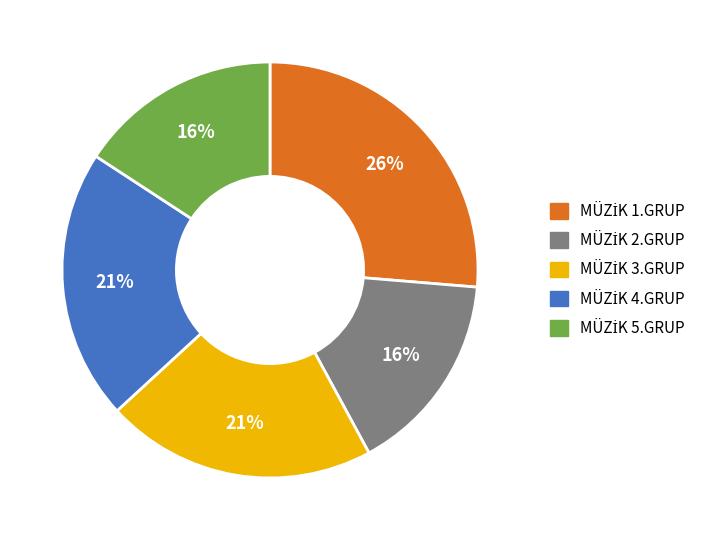

To the nearest percent, what is the average slice percentage?

20%